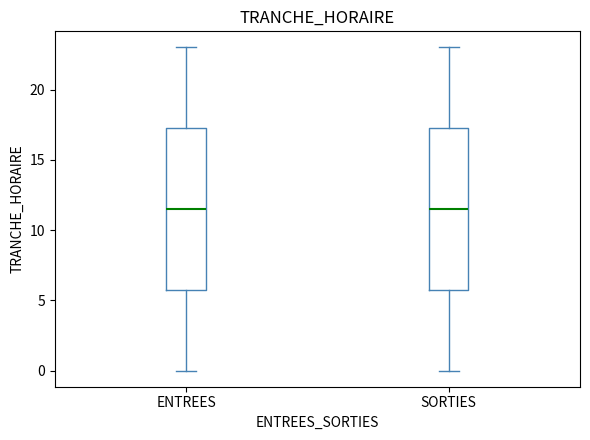

Where does the median line of the box for ENTREES sit on the y-axis? The values are not printed on the chart, so give them approximately, as read against the axis.

11.5